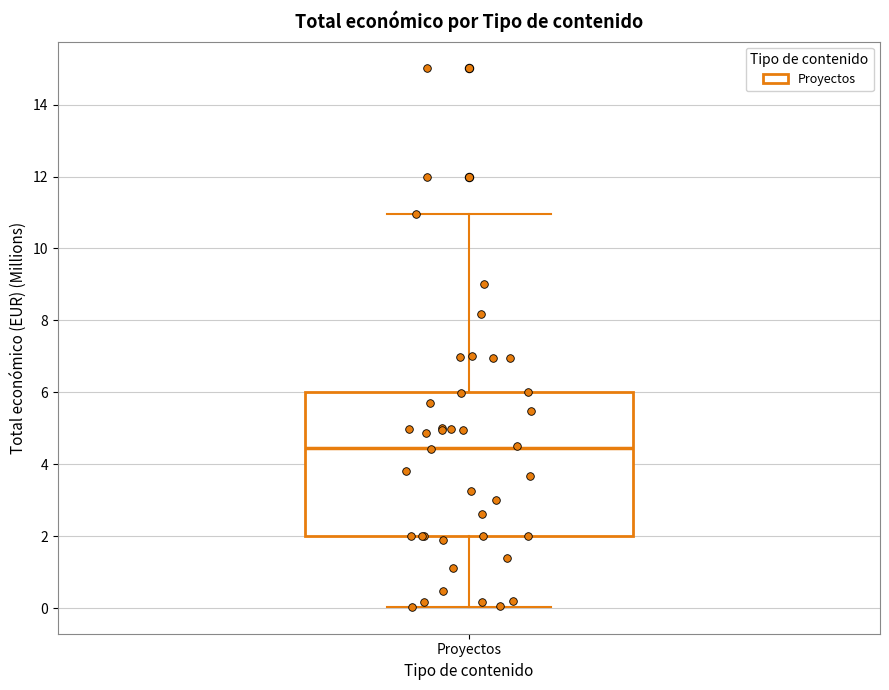

Transcribe this box plot: give where the median line is, the range the box spans, and where the two whiskers end, as read against the y-axis. The values are not printed on the chart, so give them approximately, as read against the axis.

median 4.4, box 2.0 to 6.0, whiskers 0.0 to 11.0